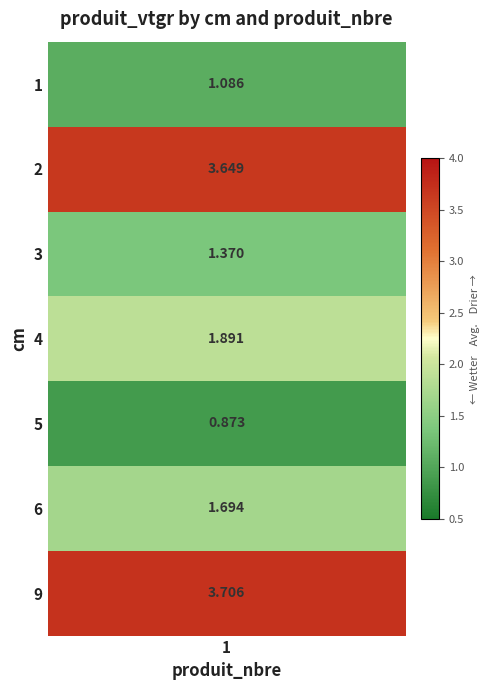

What is the highest value of the 1 series?

3.7